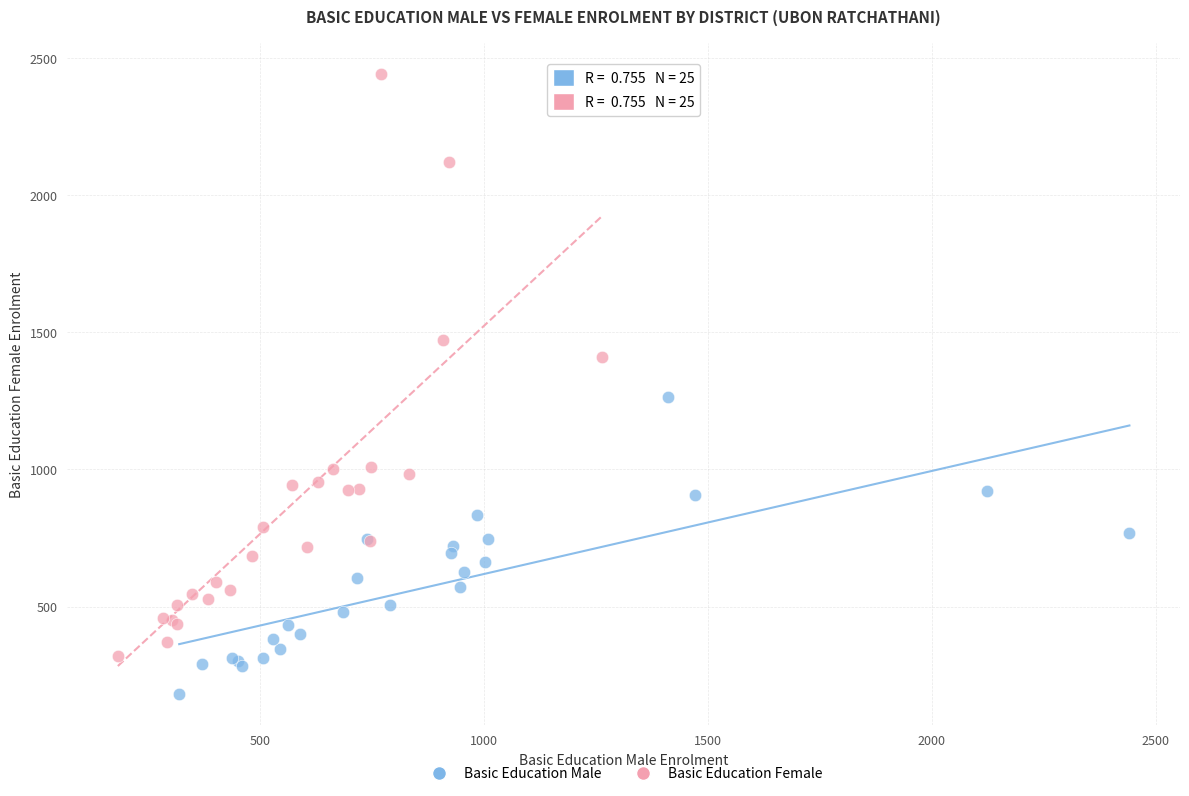

Which series contains the lowest Y value?

Basic Education Male